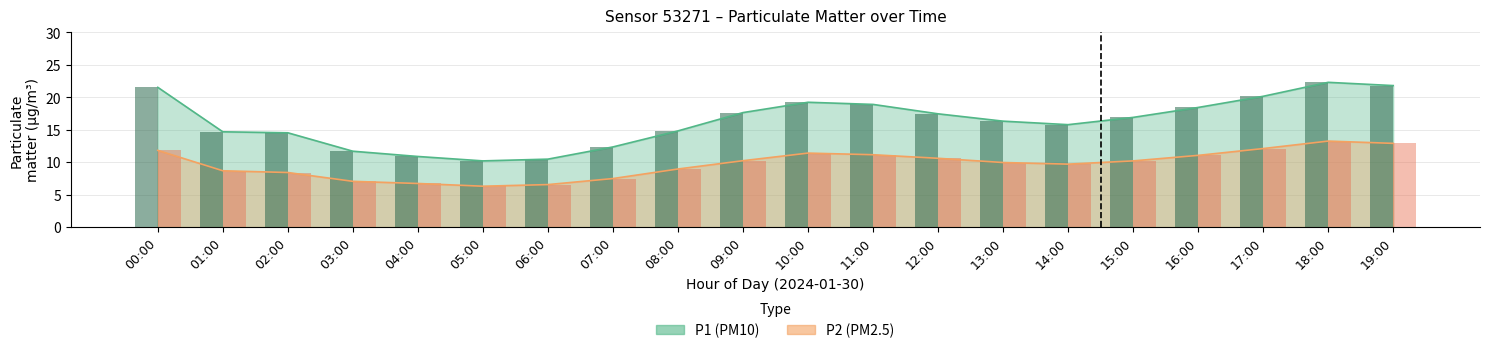

At which label is P2 closest to 9?

08:00